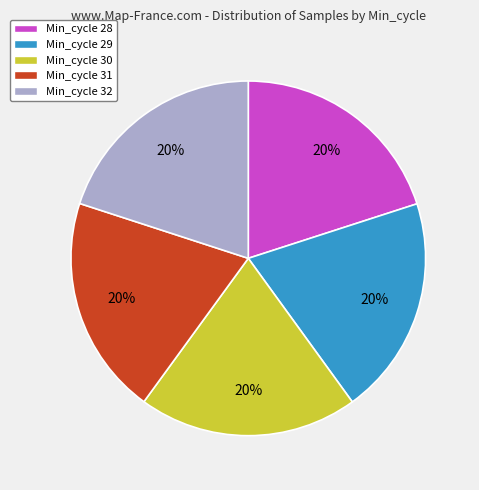

How many slices are in this pie chart?

5